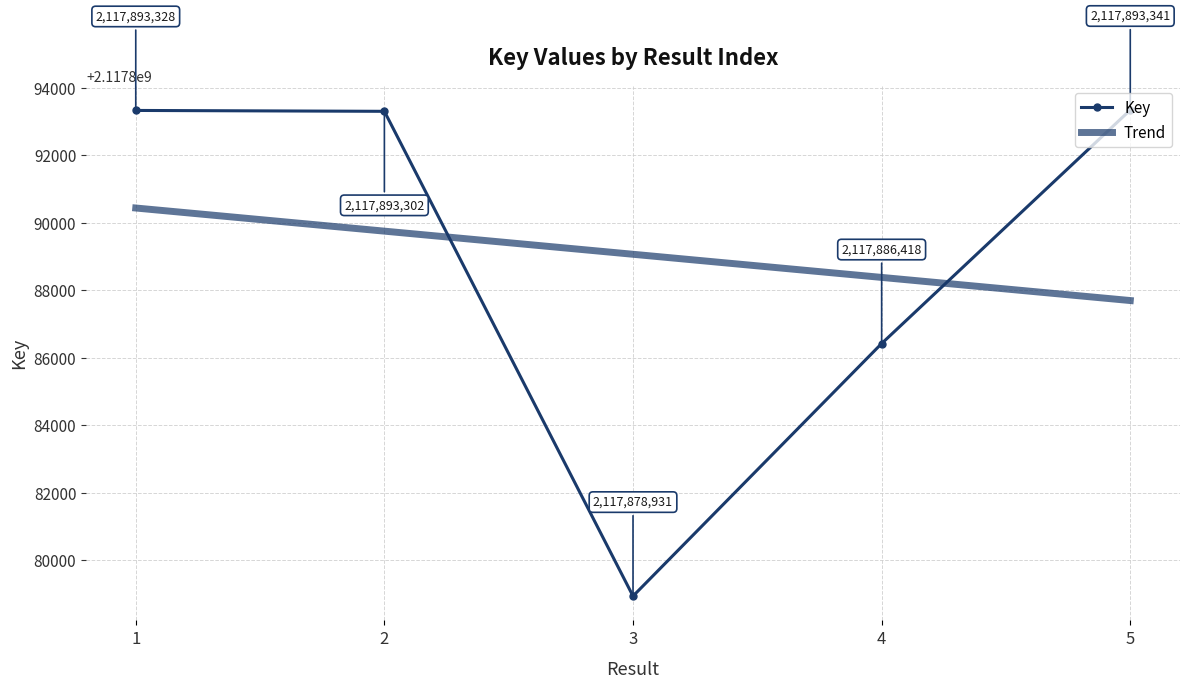

Rank the categories by value from lowest to highest.

3, 4, 2, 1, 5